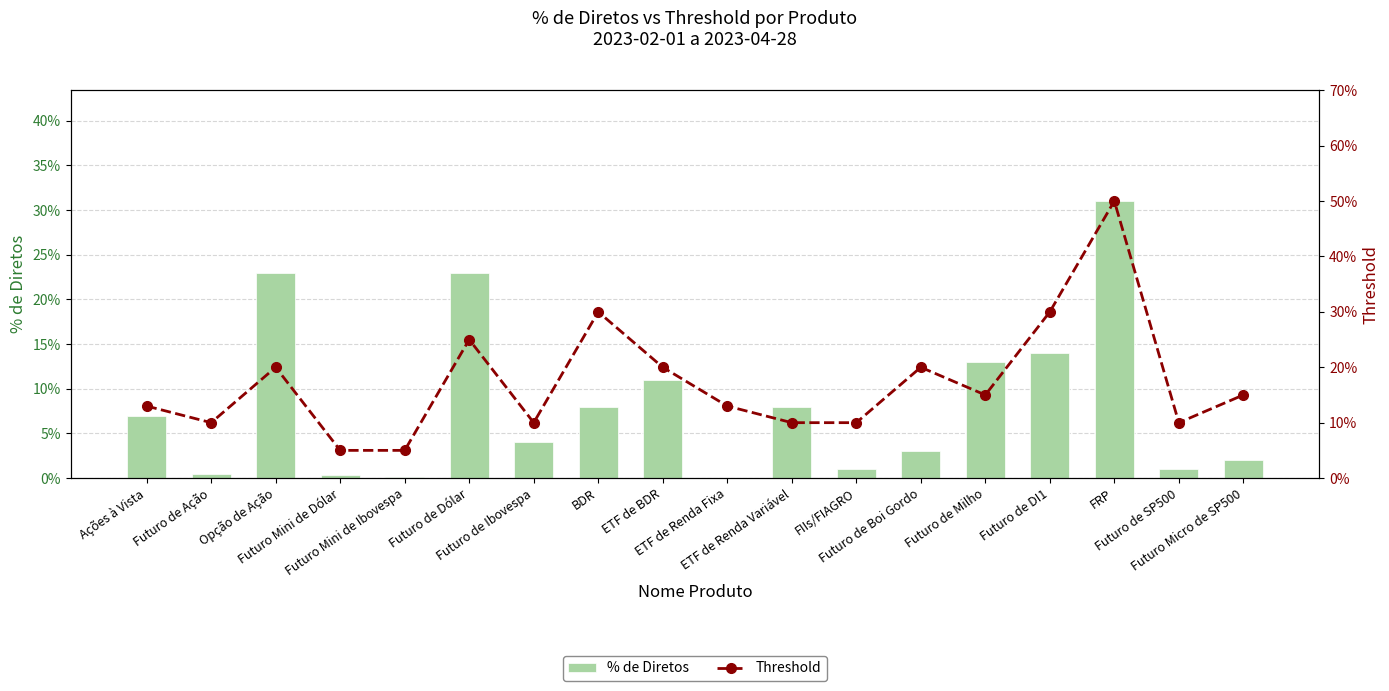

What position from the left is Futuro de Ação?

2